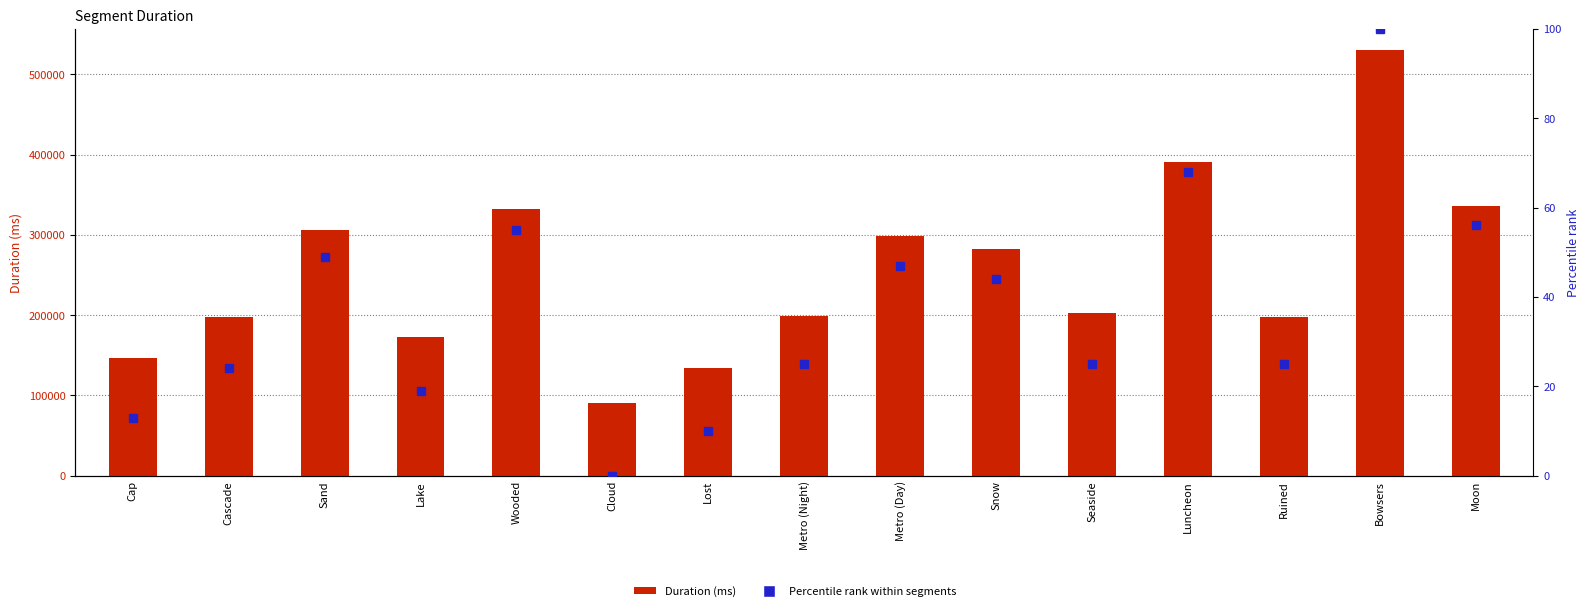

Reading left to right, extract all data points from this chart.

Duration (ms): Cap=146423	Cascade=198167	Sand=306333	Lake=173411	Wooded=332392	Cloud=90519	Lost=134756	Metro (Night)=199309	Metro (Day)=298259	Snow=282494	Seaside=202367	Luncheon=391202	Ruined=198300	Bowsers=530256	Moon=335822
Percentile rank: Cap=13	Cascade=24	Sand=49	Lake=19	Wooded=55	Cloud=0	Lost=10	Metro (Night)=25	Metro (Day)=47	Snow=44	Seaside=25	Luncheon=68	Ruined=25	Bowsers=100	Moon=56